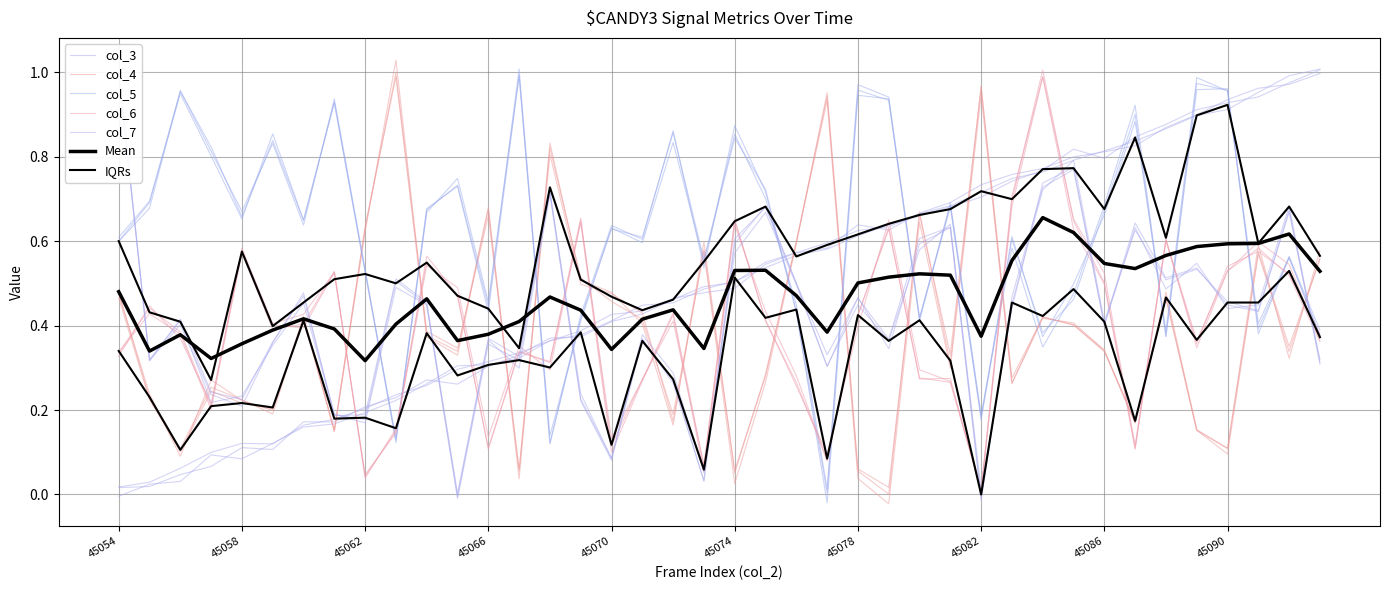

Where is the first local minimum for col_6?

45057